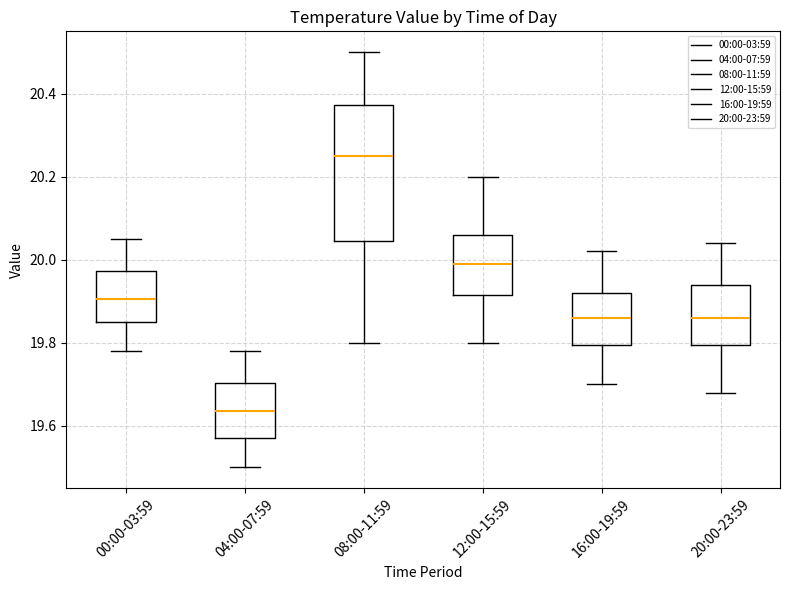

Which box has the highest median line?

08:00-11:59